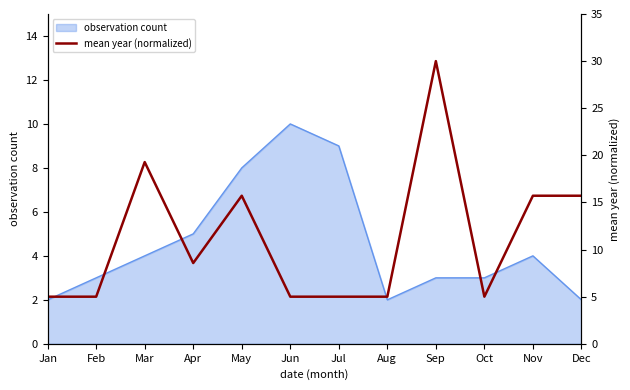

Does the chart display data point markers on the line(s)?

No